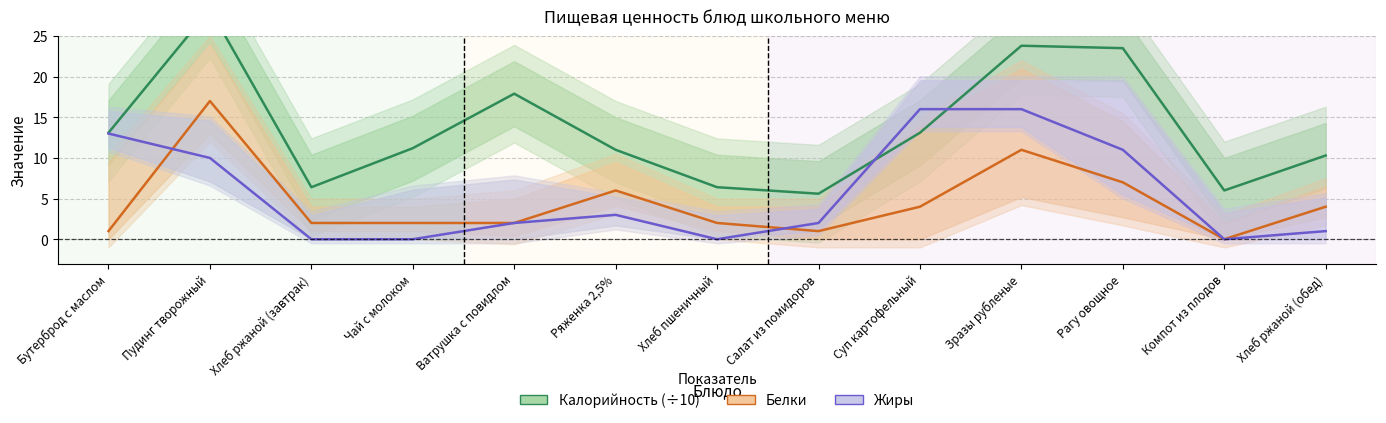

Where is the first local maximum for Калорийность (÷10)?

Пудинг творожный